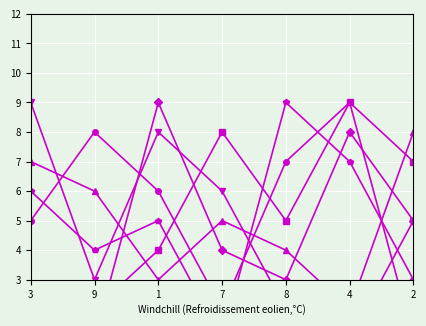

Where is the first local maximum for col_8?

1